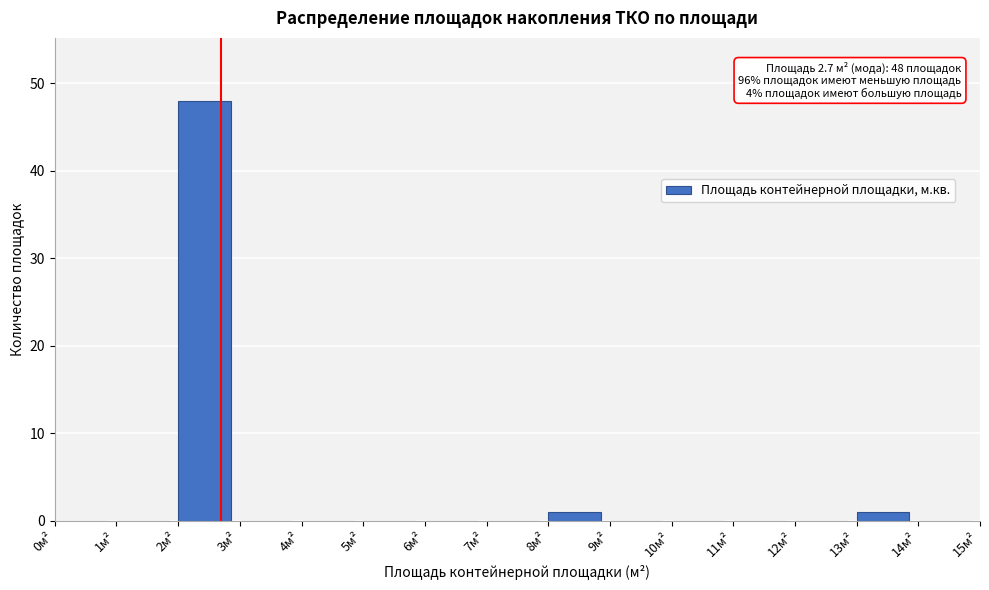

Which range on the x-axis has the tallest bar?

2 to 3